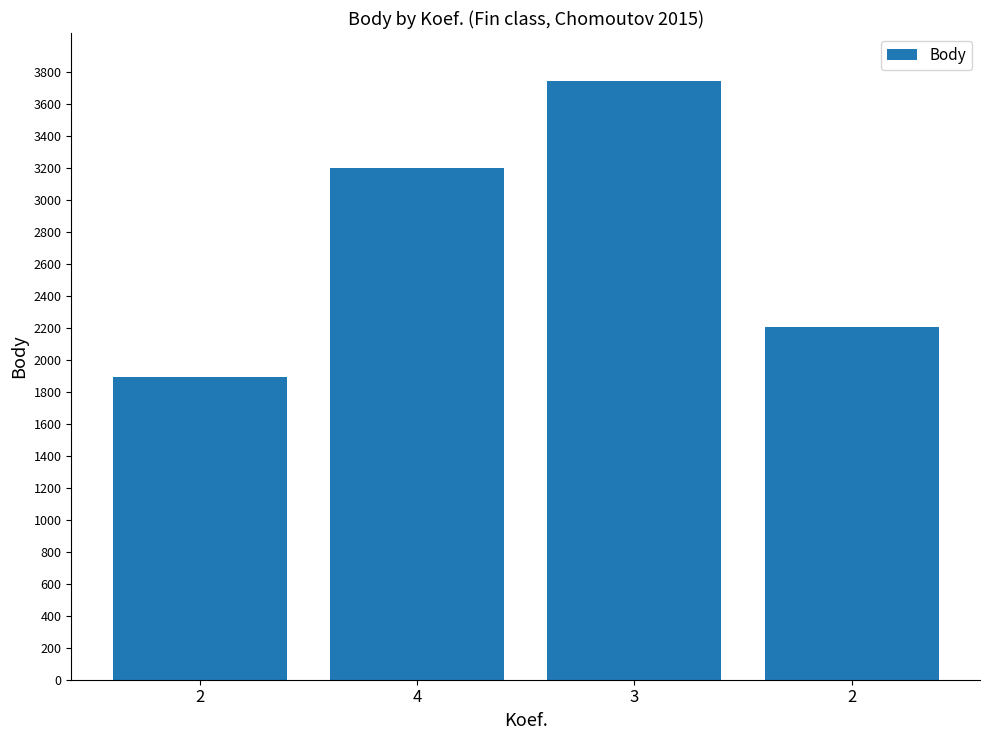

List the labels in order of value, largest first.

3, 4, 2, 2